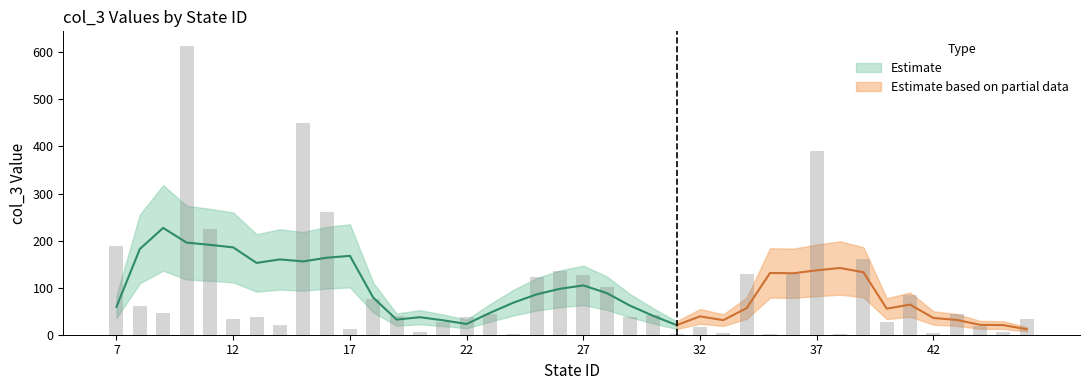

List the labels in order of value, largest first.

10, 15, 37, 16, 11, 7, 39, 26, 34, 36, 27, 25, 28, 41, 18, 8, 9, 43, 23, 30, 19, 13, 22, 29, 12, 46, 21, 40, 14, 44, 32, 17, 45, 20, 33, 42, 31, 35, 24, 38